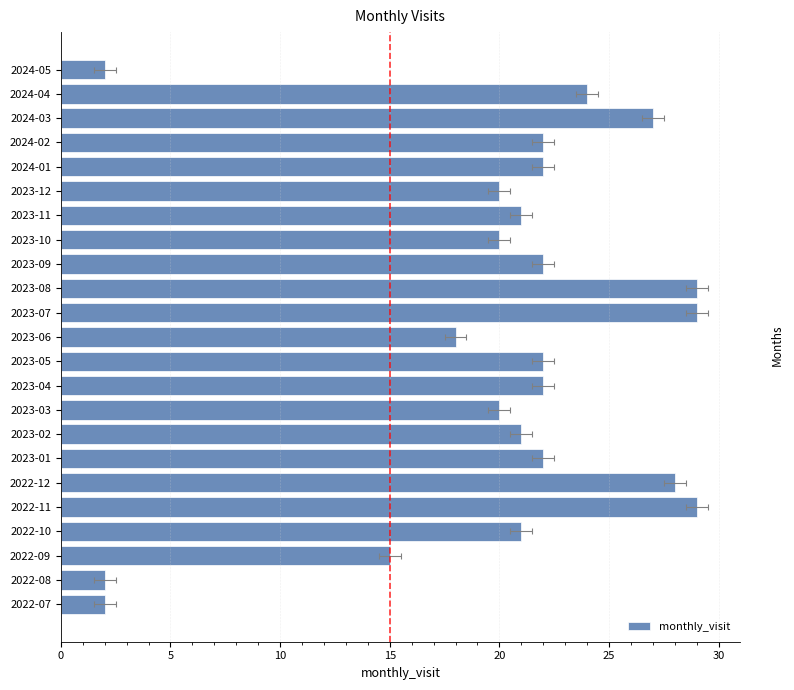

How many data points does each series have?

23